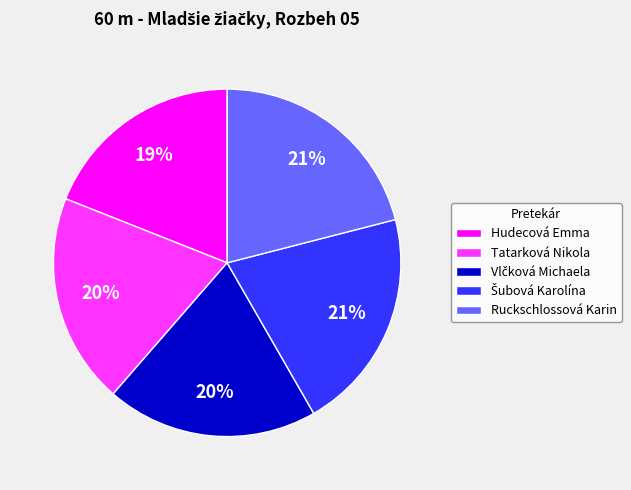

True or false: Ruckschlossová Karin accounts for 31% of the total.

False